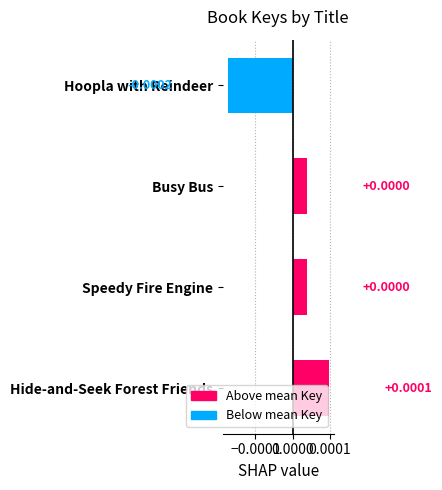

Which has a higher value, Busy Bus or Hoopla with Reindeer?

Busy Bus